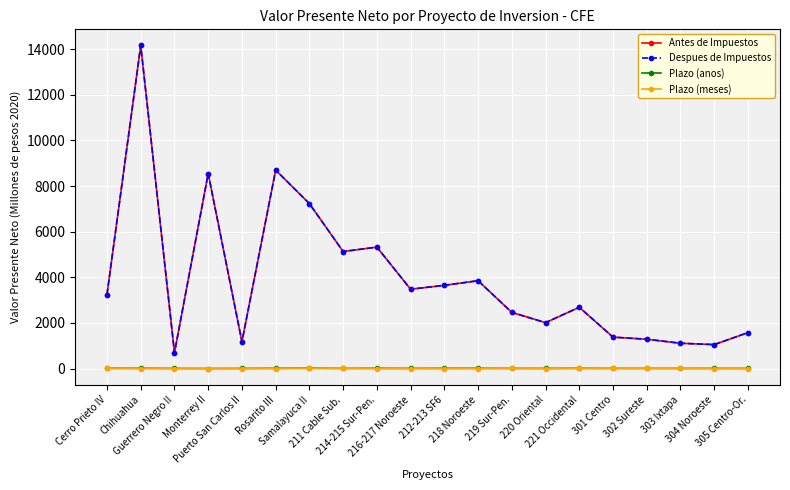

Is this an area chart (filled region under the line)?

No